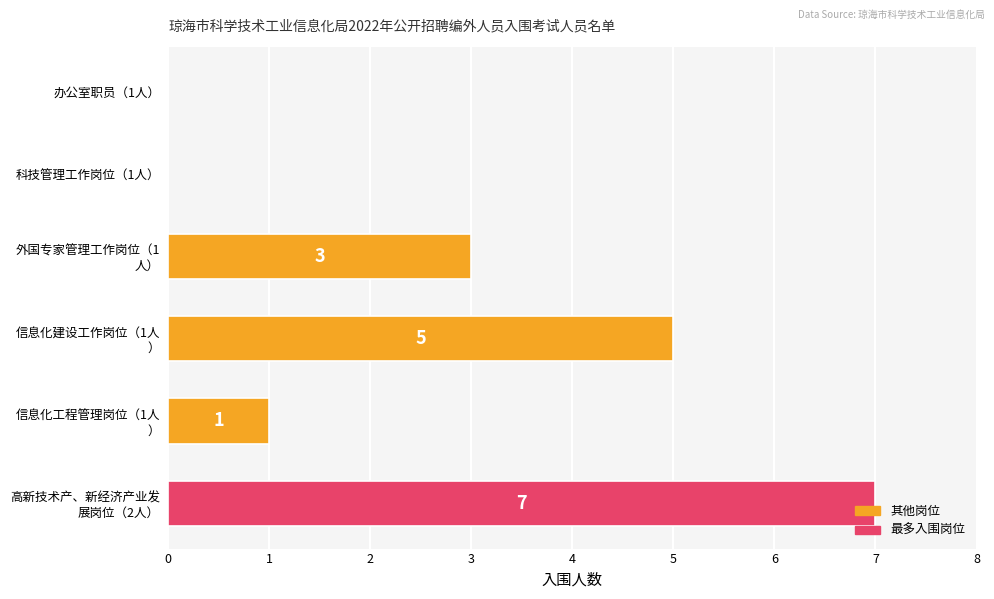

The chart shows a value of 2 at 办公室职员（1人）. True or false?

False